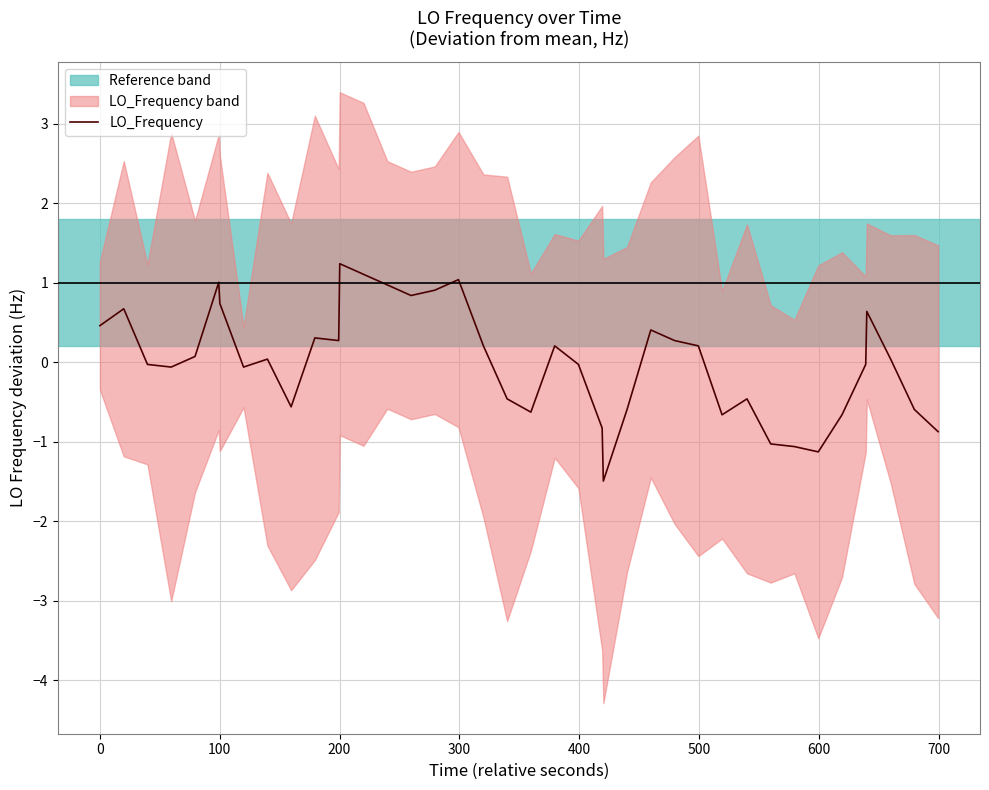

How many data points are less than 0?

19